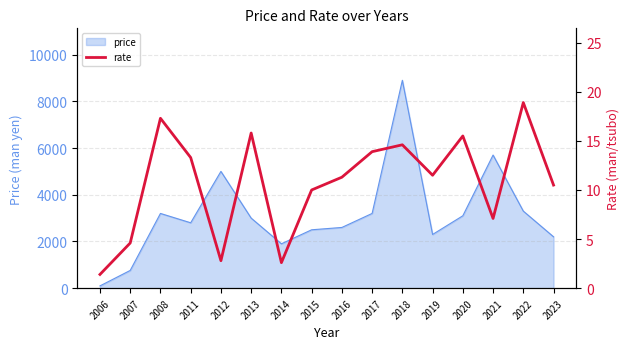

Reading left to right, what are all the values shown in this chart?

1.4	4.6	17.3	13.3	2.8	15.8	2.6	10.0	11.3	13.9	14.6	11.5	15.5	7.1	18.9	10.5